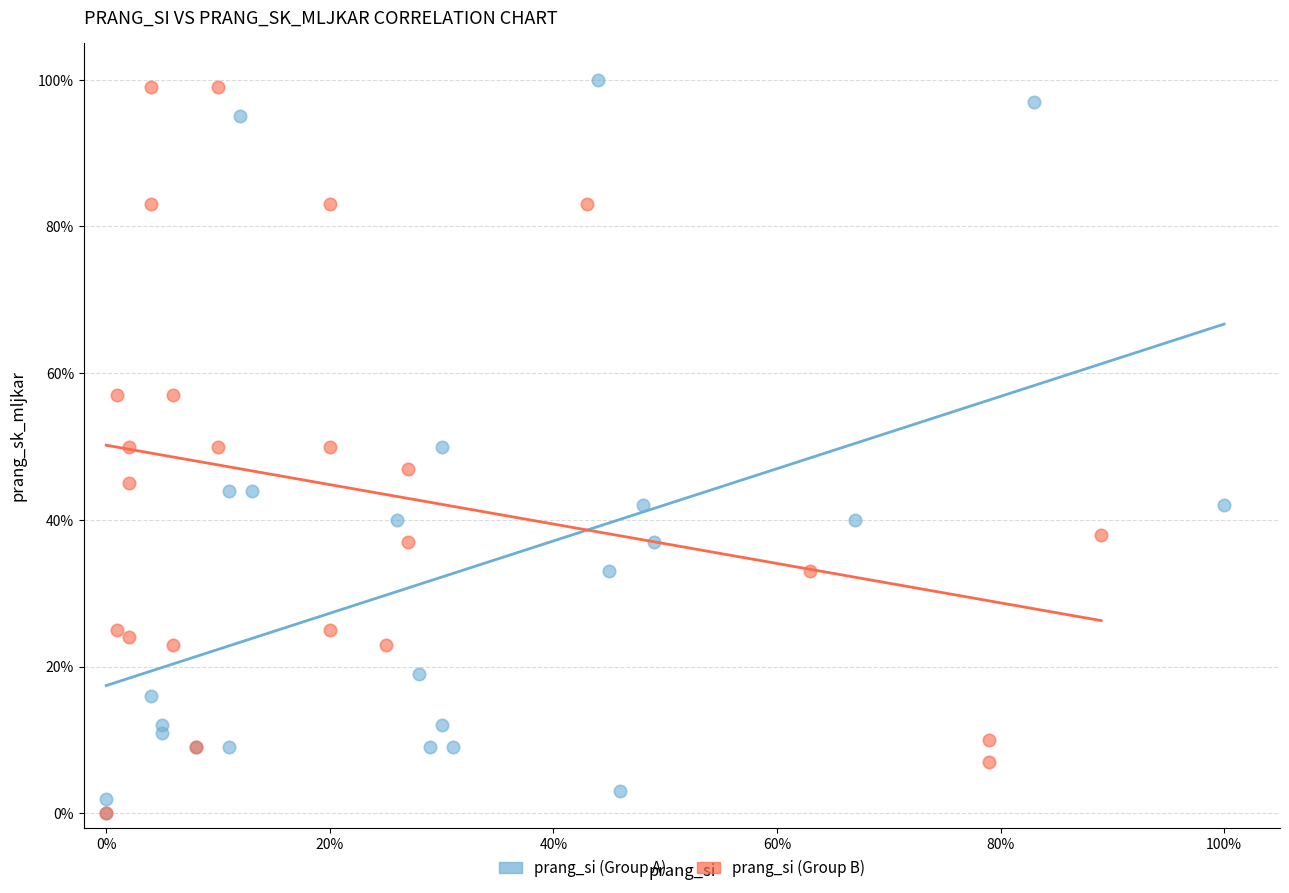

Which series contains the highest Y value?

prang_si (Group A)